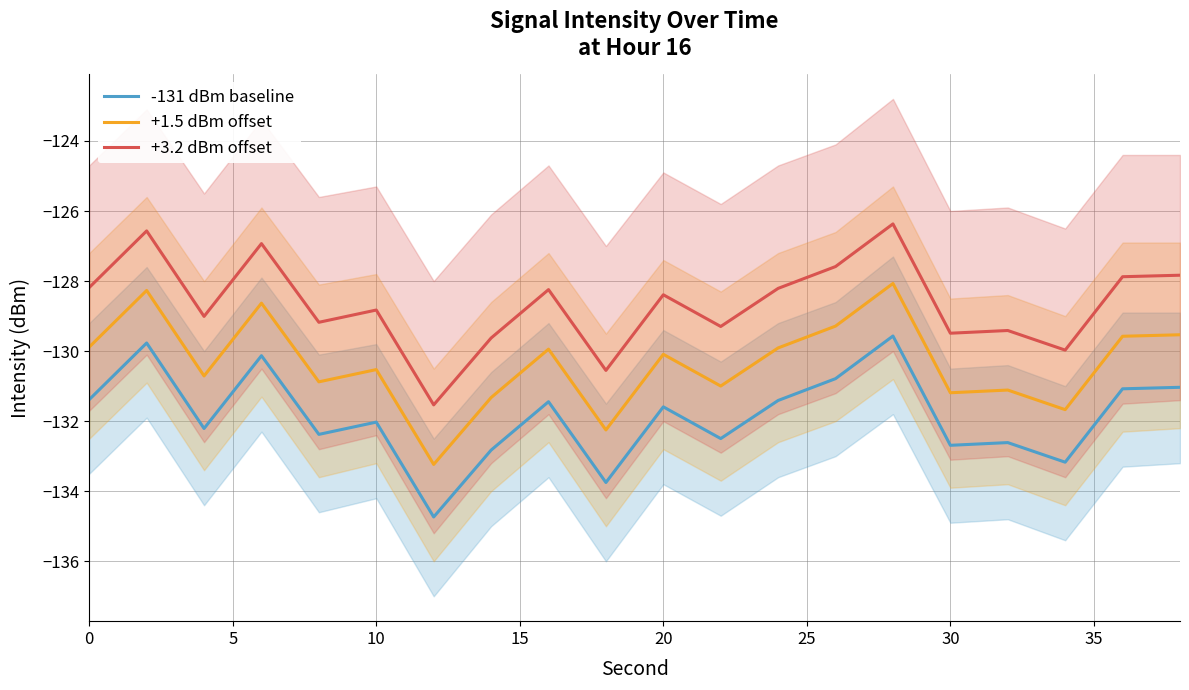

How many values in the +1.5 dBm offset series exceed -130?

9